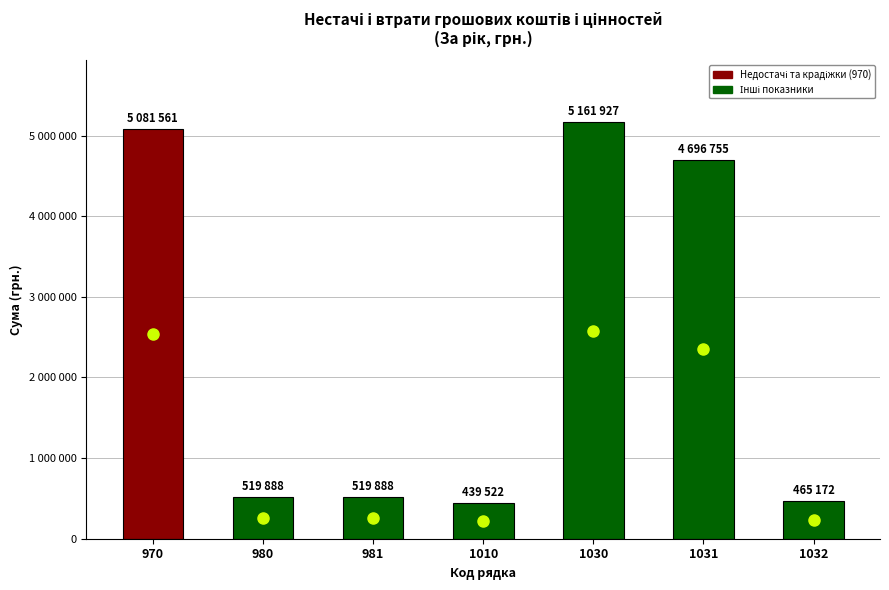

True or false: the data shows 5161927 at 1030.

True